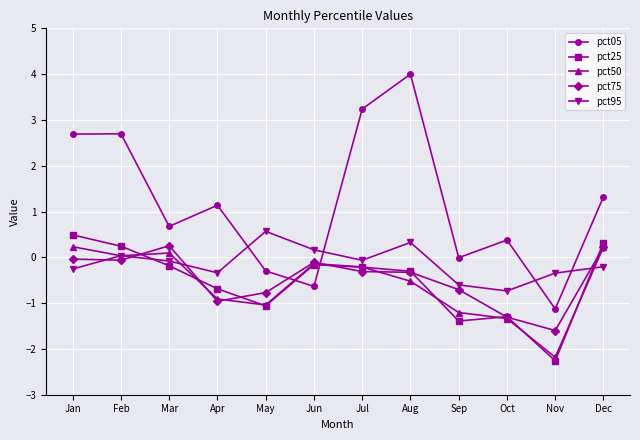

What is the value of the pct25 point at the 3rd from the left?

-0.2